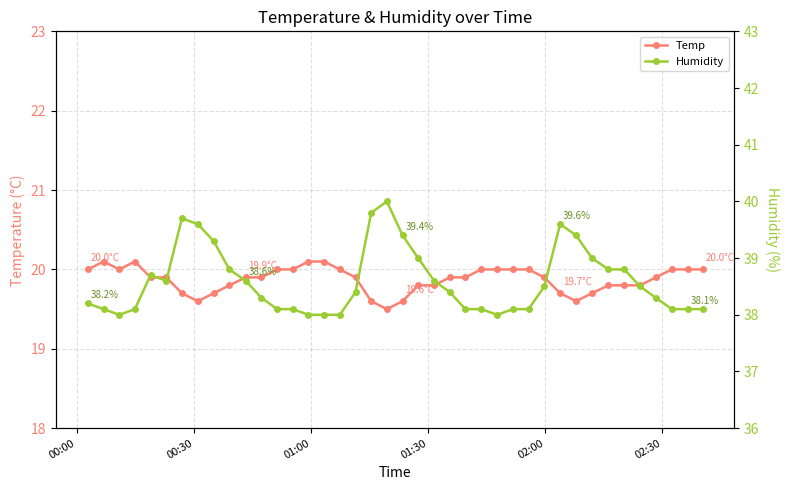

How many data points does each series have?

40